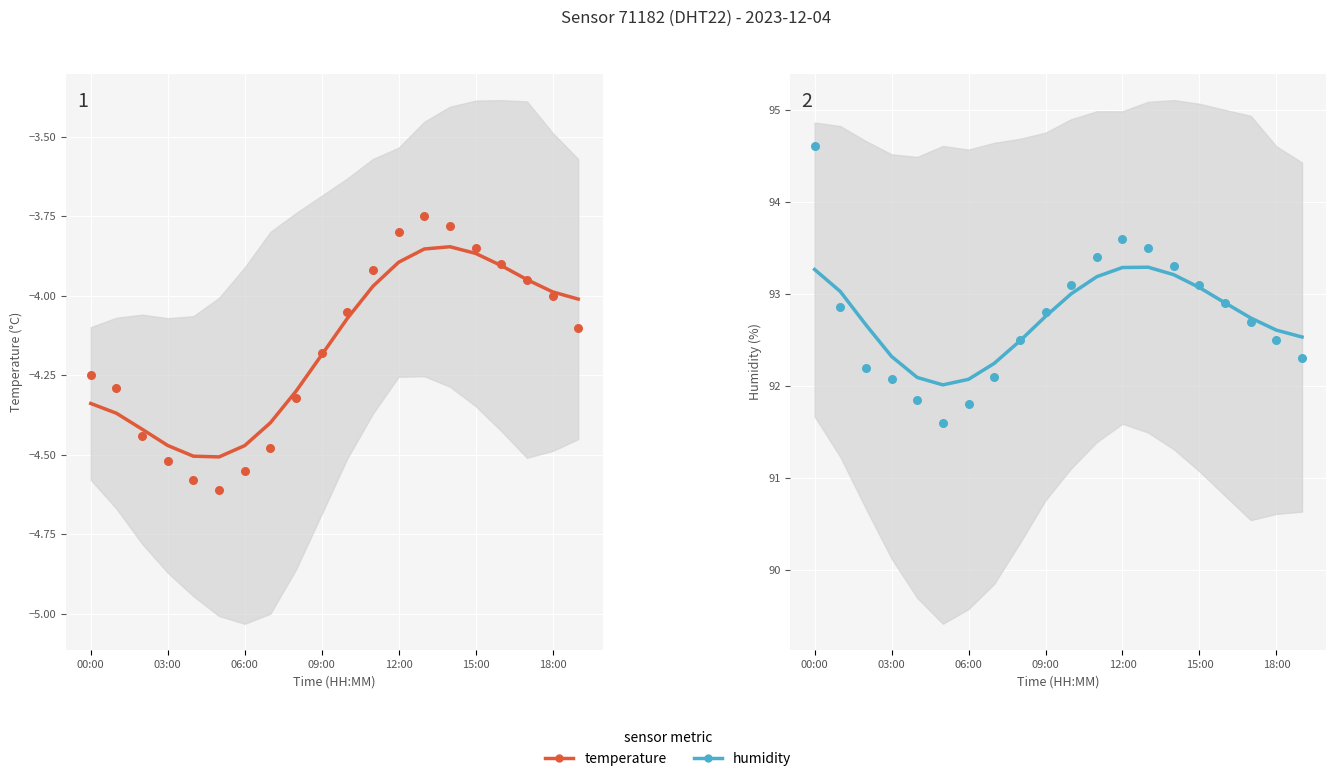

Which series contains the lowest Y value?

temperature